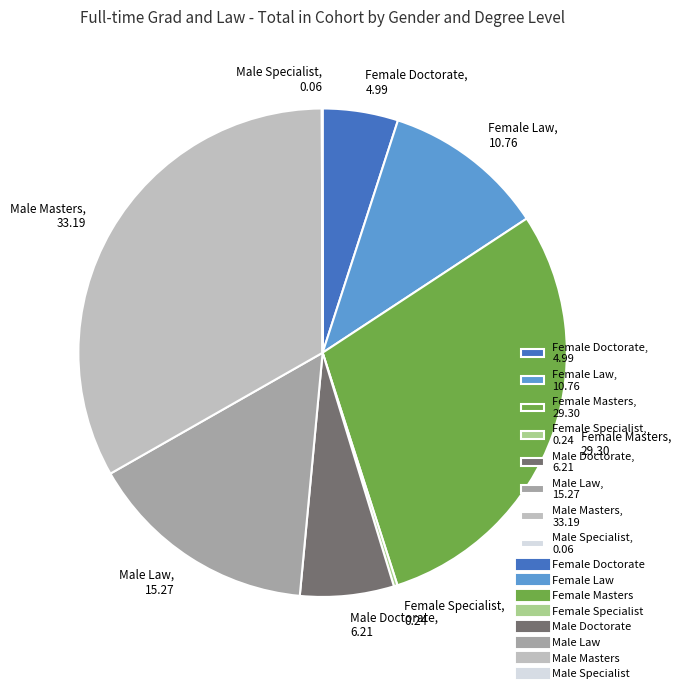

Which slice is the largest?

Male Masters